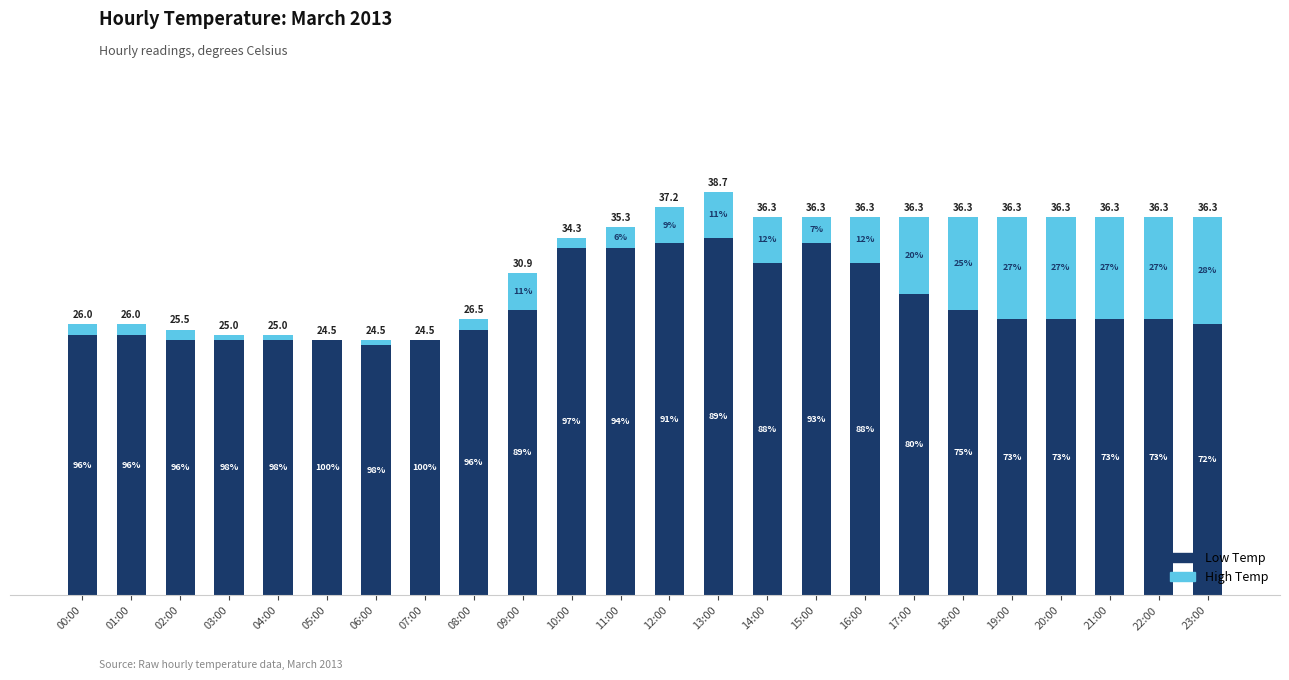

What is the sum of the Low Temp values at 15:00 and 05:00?

58.3